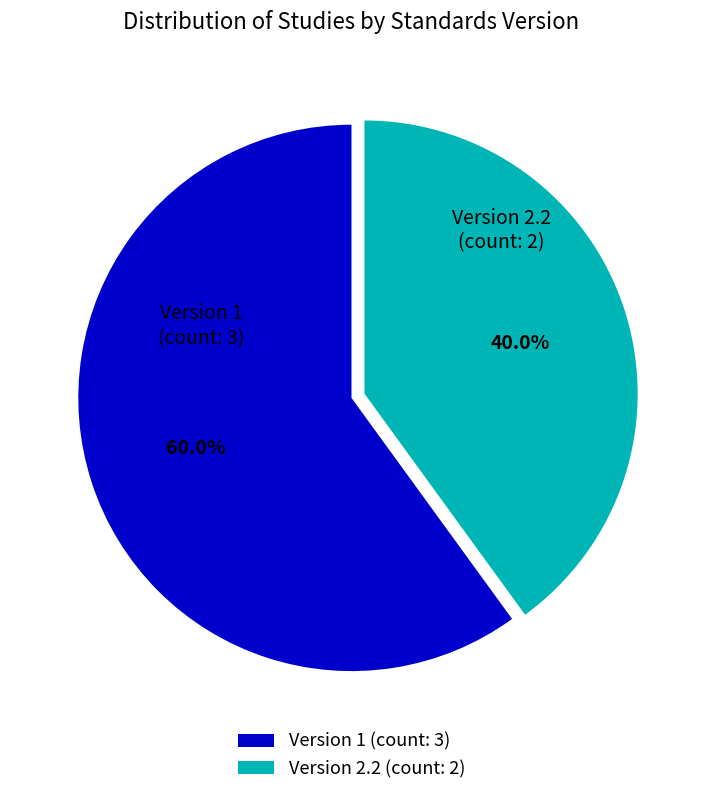

How many segments does this pie chart have?

2